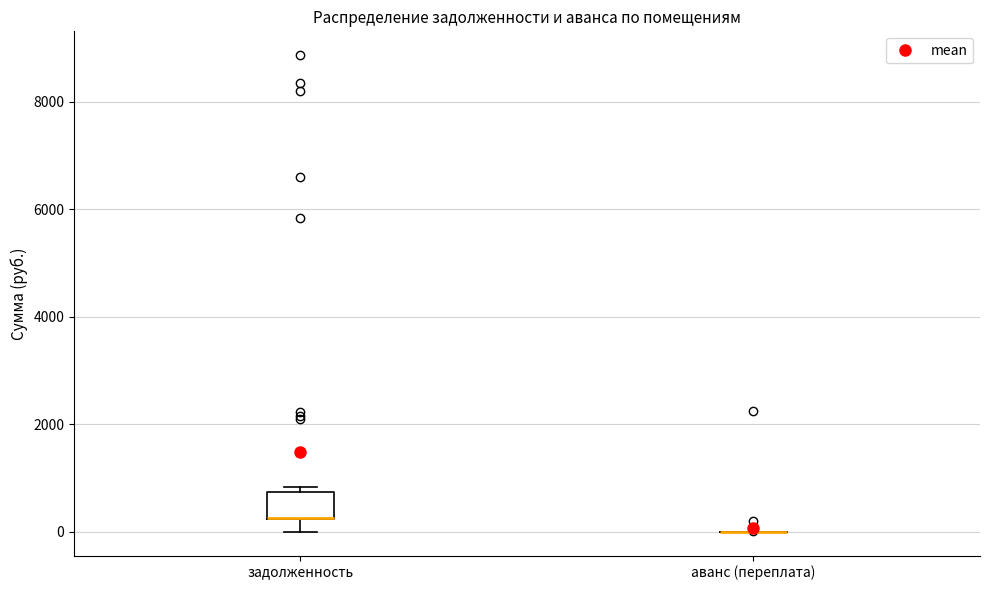

Reading left to right, read every box against the y-axis: the position of its median line, the range the box covers, and the ends of its whiskers. The values are not printed on the chart, so give them approximately, as read against the axis.

задолженность: median 200 (drawn on the box's lower edge), box 200 to 800, whiskers 0 to 800 (just above the box's upper edge)
аванс (переплата): box collapsed to a line at 0, whiskers 0 to 0